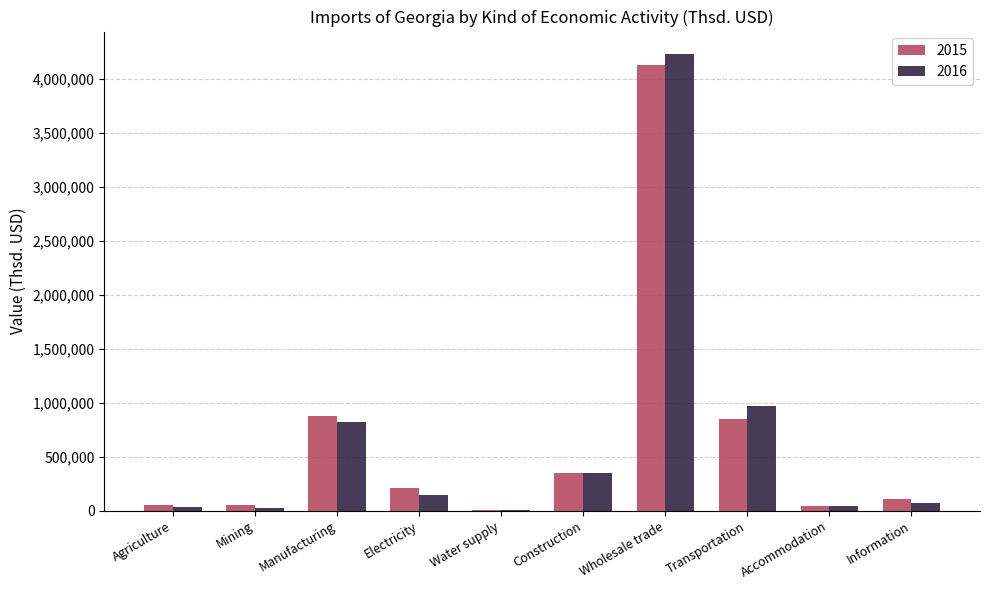

True or false: 2016 has a value of 971838.2 at Transportation.

True